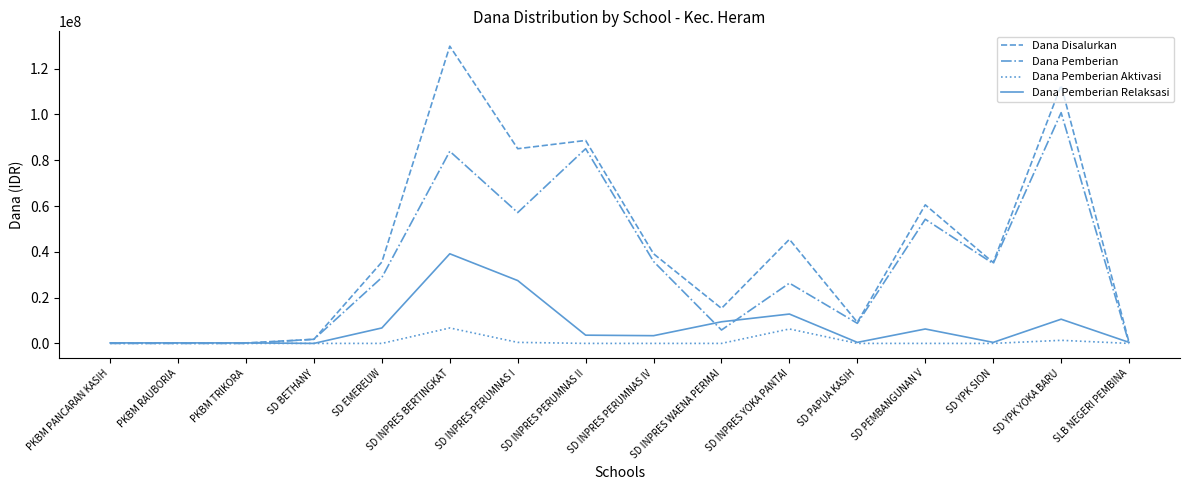

What is the average value of the Dana Pemberian series?

32709375